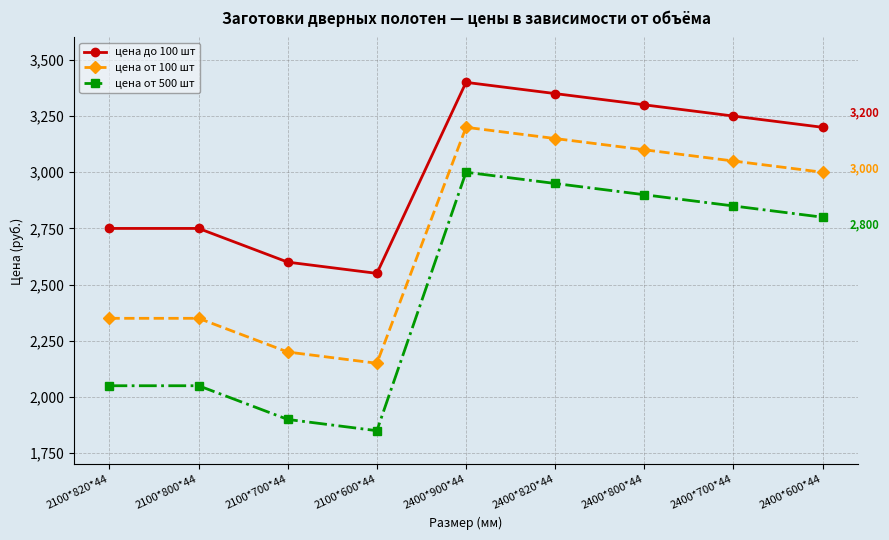

Which series has the largest total across all categories?

цена до 100 шт